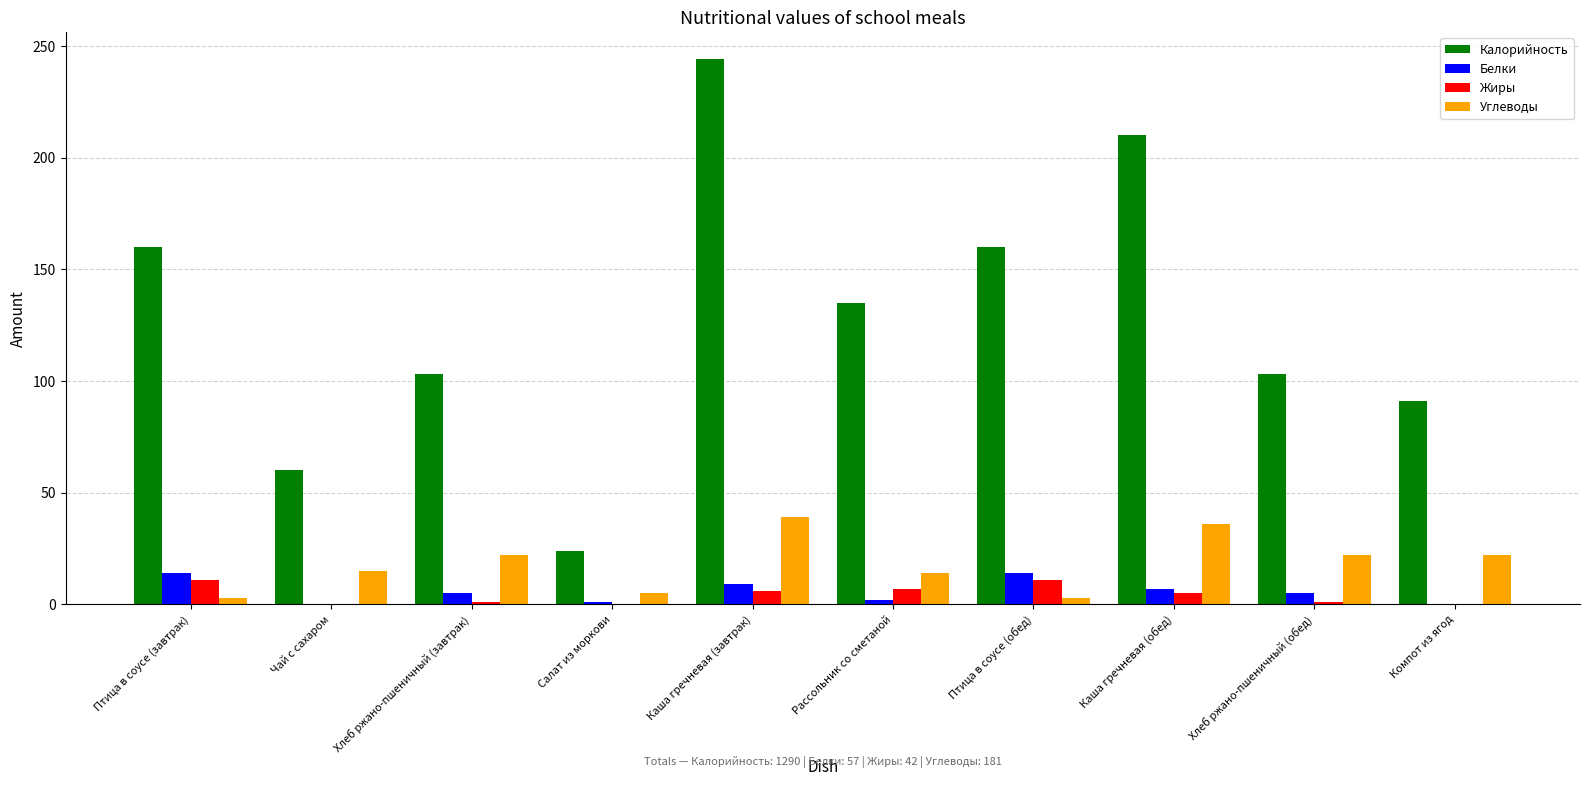

Are the bars grouped side by side (vs. stacked)?

Yes